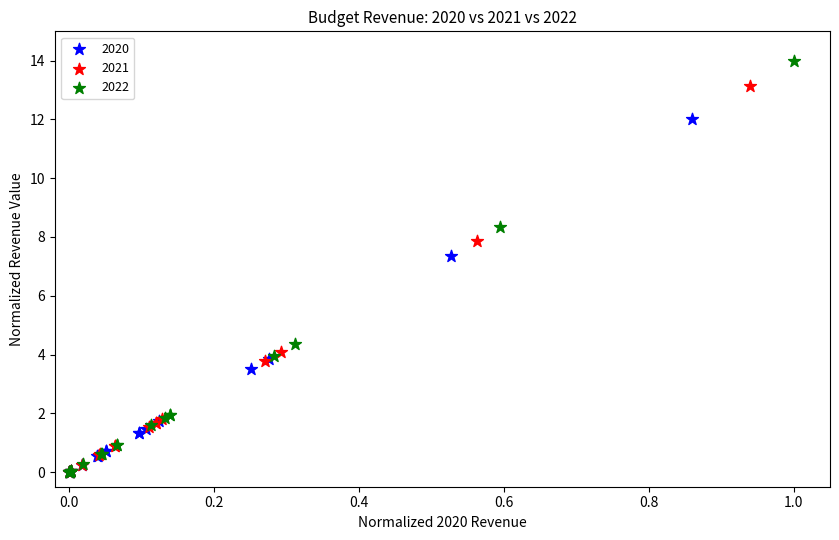

Which series has the largest Y range (max minus min)?

2022